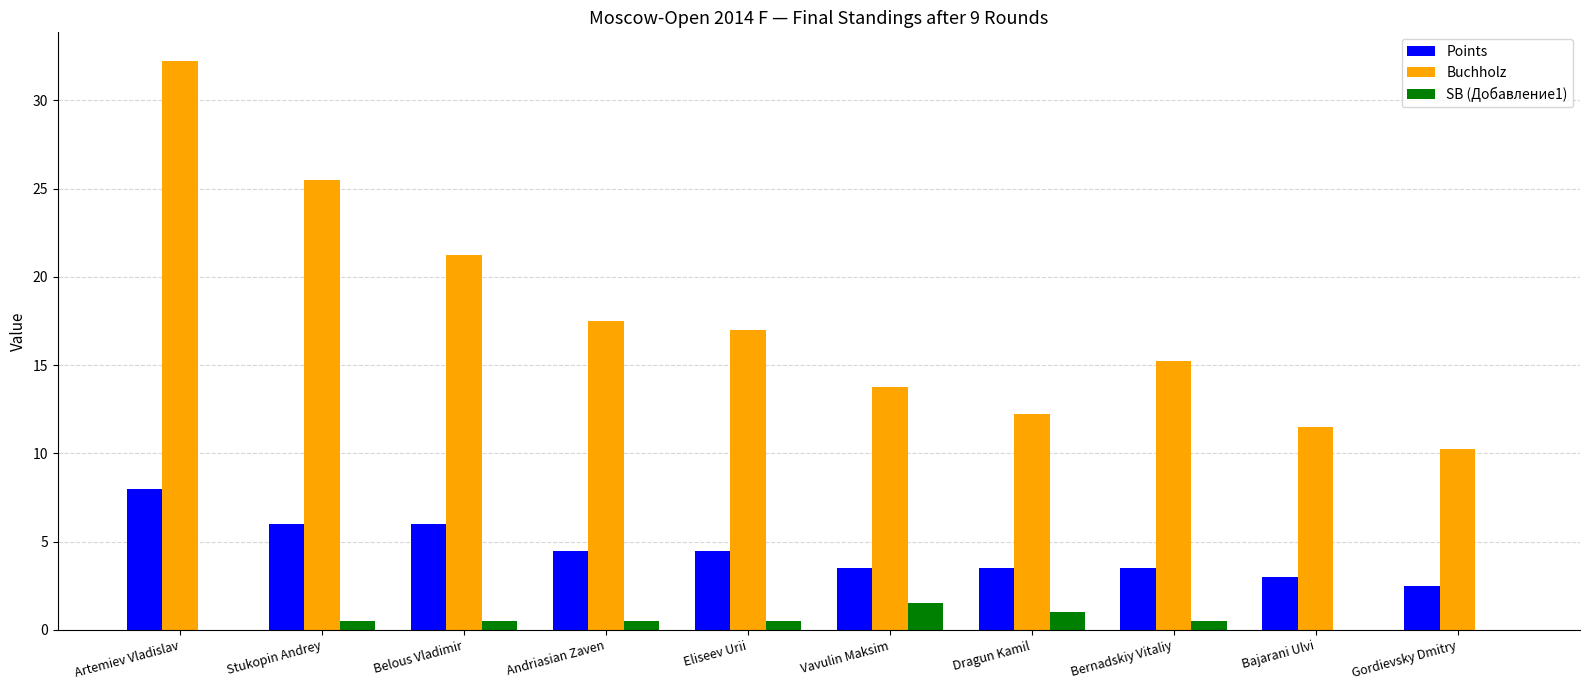

What is the sum of the Points values at Dragun Kamil and Bajarani Ulvi?

6.5